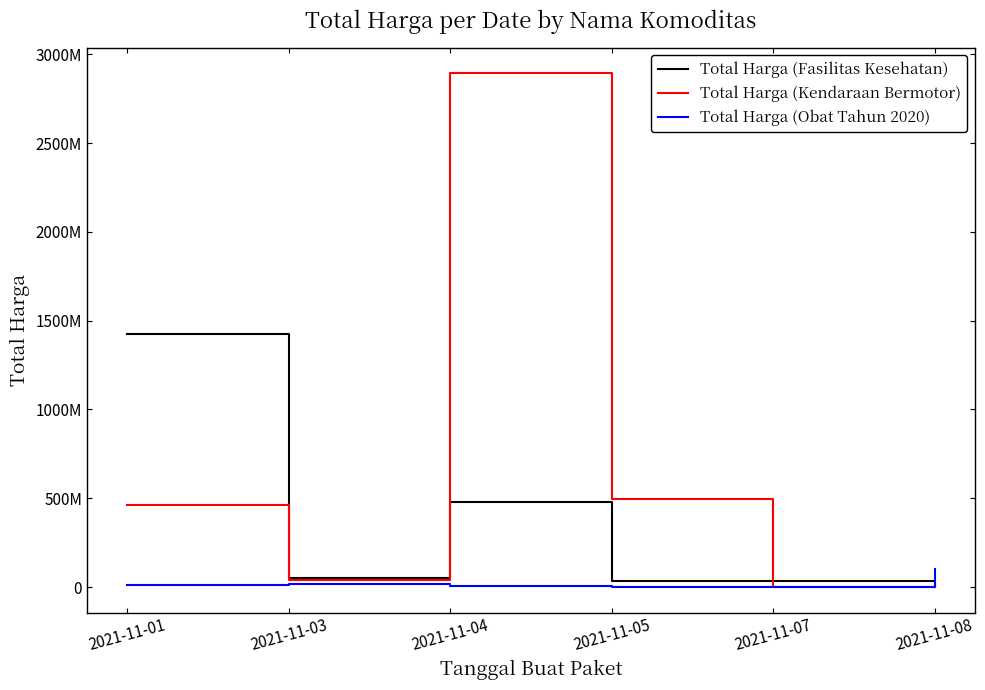

What is the average value of the Total Harga (Obat Tahun 2020) series?

21879895